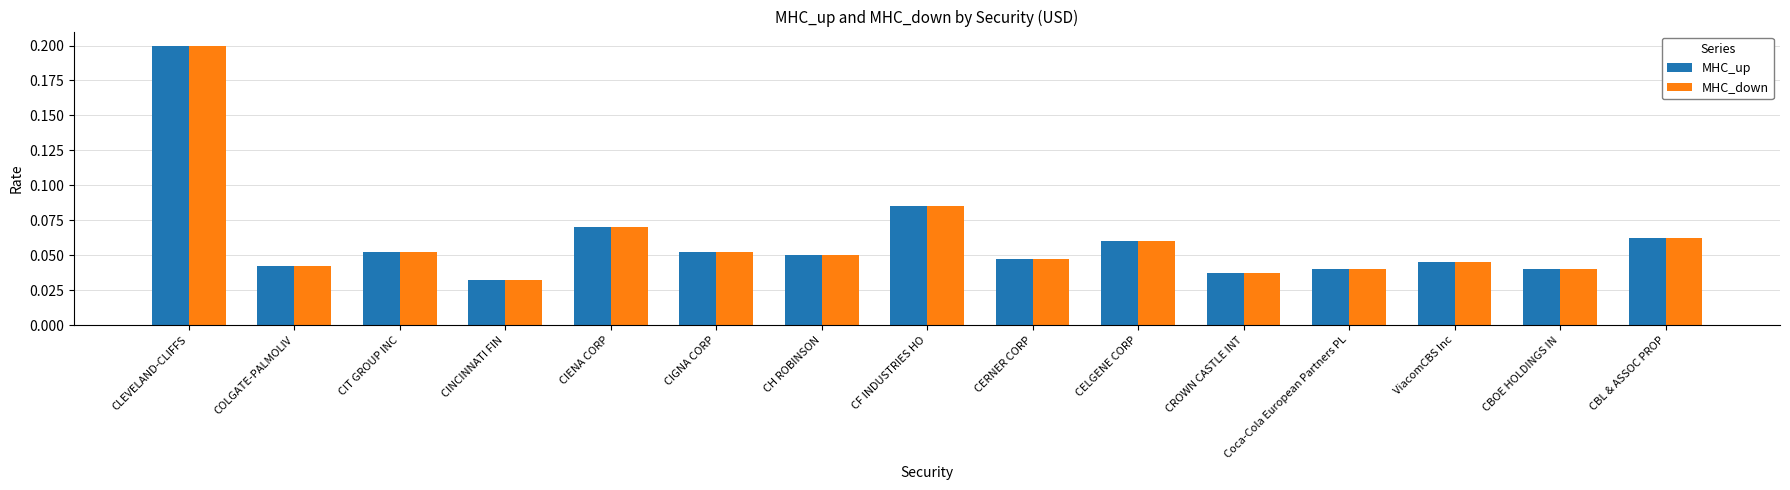

Count the MHC_up values in the range 0 to 1.

15